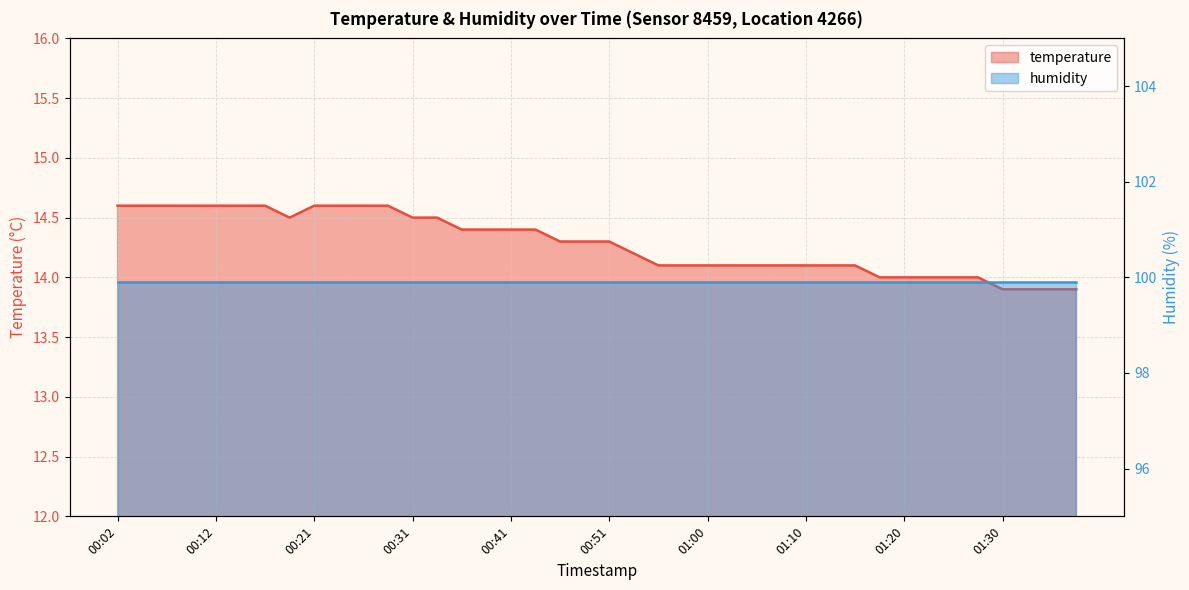

Which category has the highest value across all series?

00:02